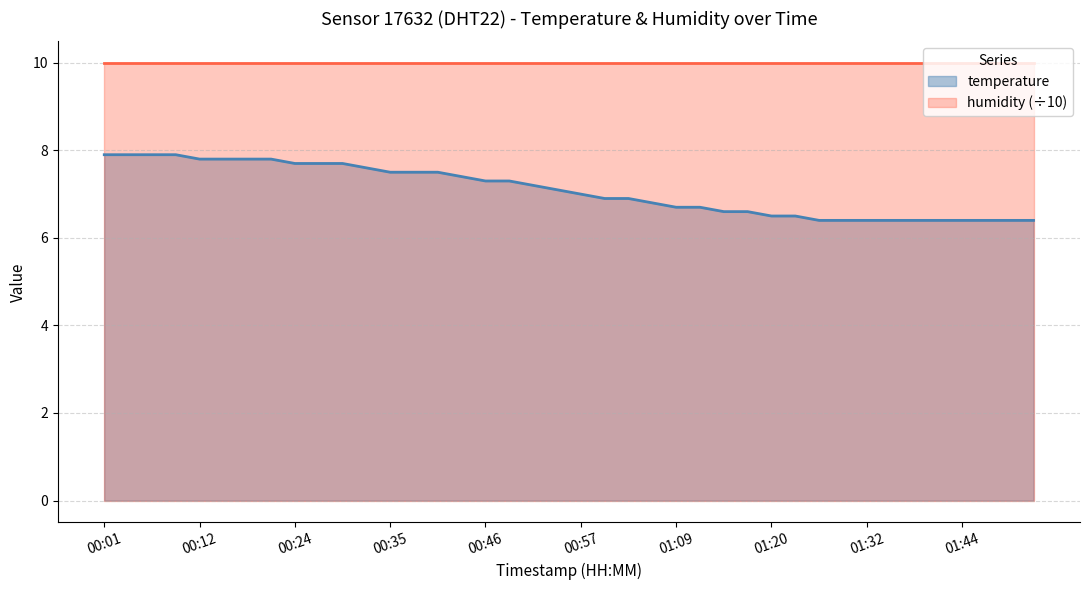

What position from the left is 01:41?

36